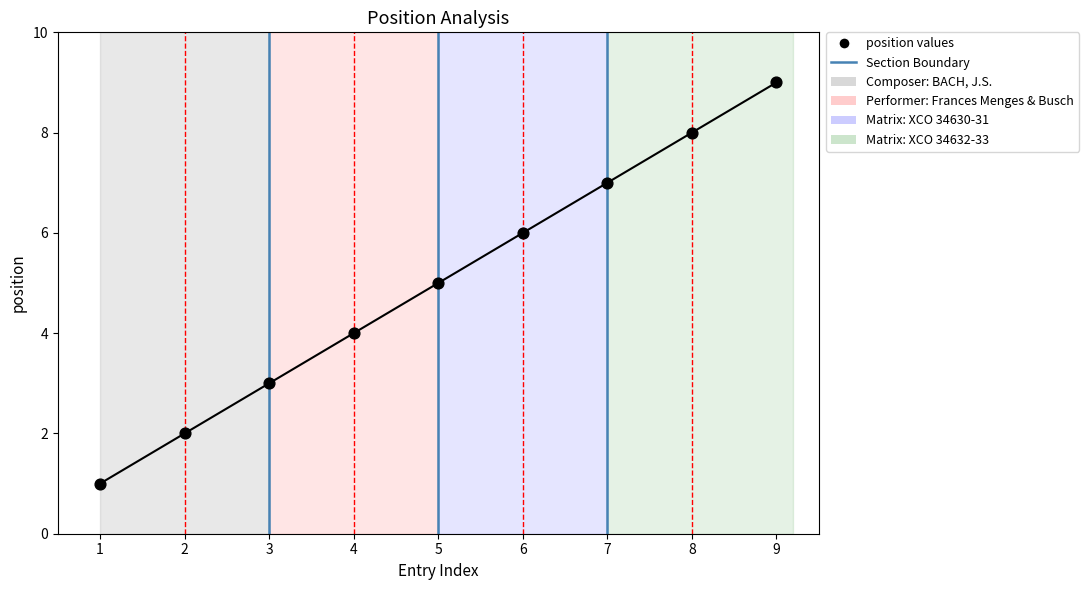

What is the range of Y values (max minus min)?

8